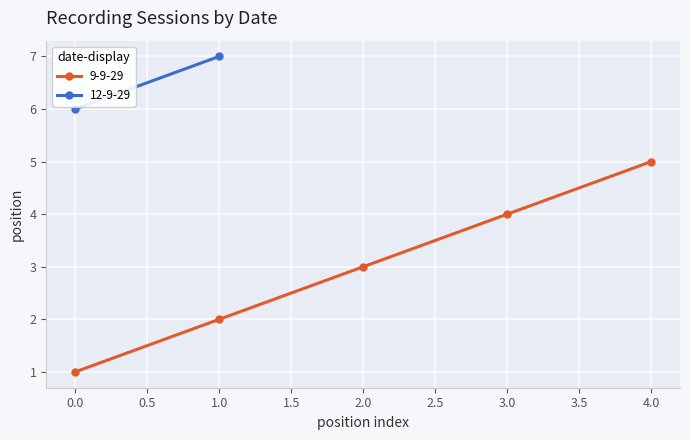

What is the minimum value shown in the chart?

1